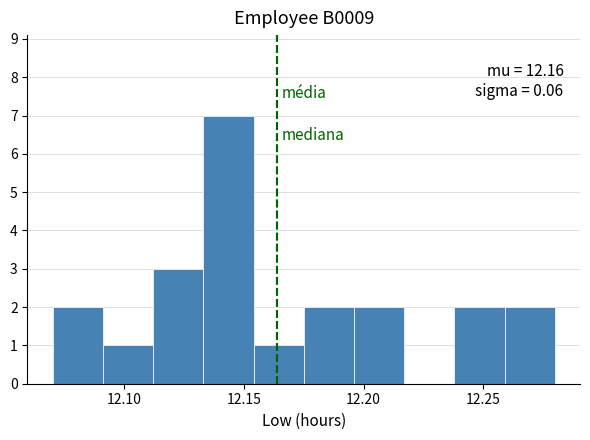

Over which range of the x-axis is the bar tallest?

12.133 to 12.154